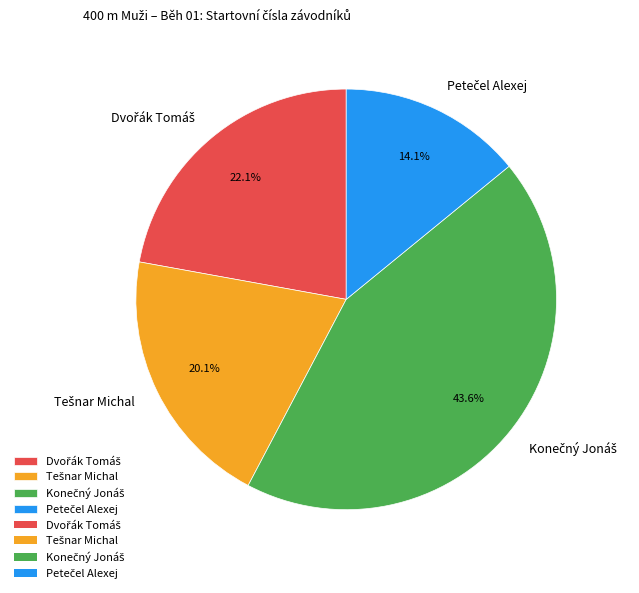

Does any single category account for the majority?

No